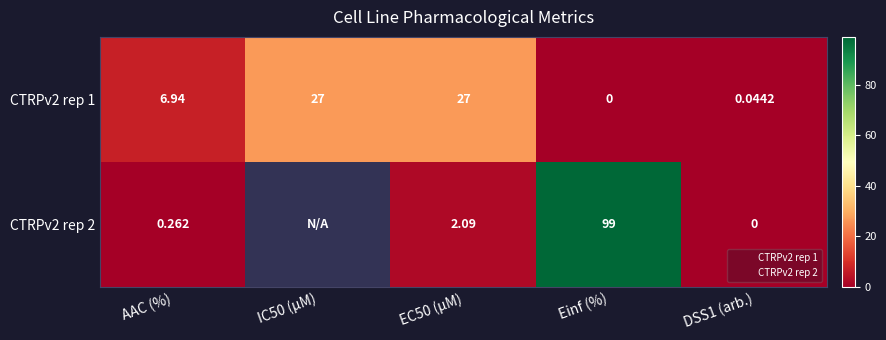

The CTRPv2 rep 2 series shows 2.1 at EC50 (µM). True or false?

True